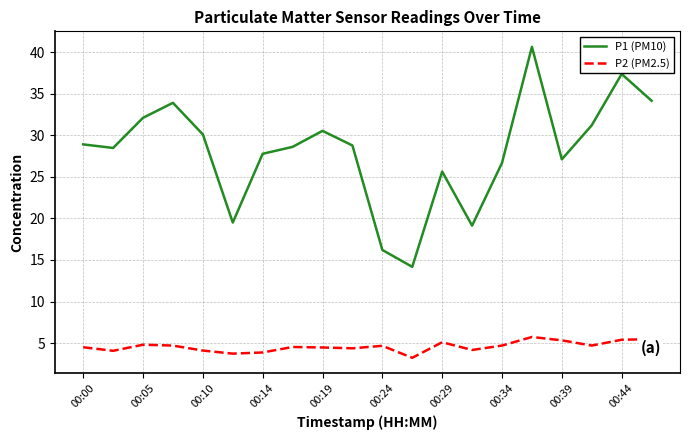

Which series has the largest range (max minus min)?

P1 (PM10)